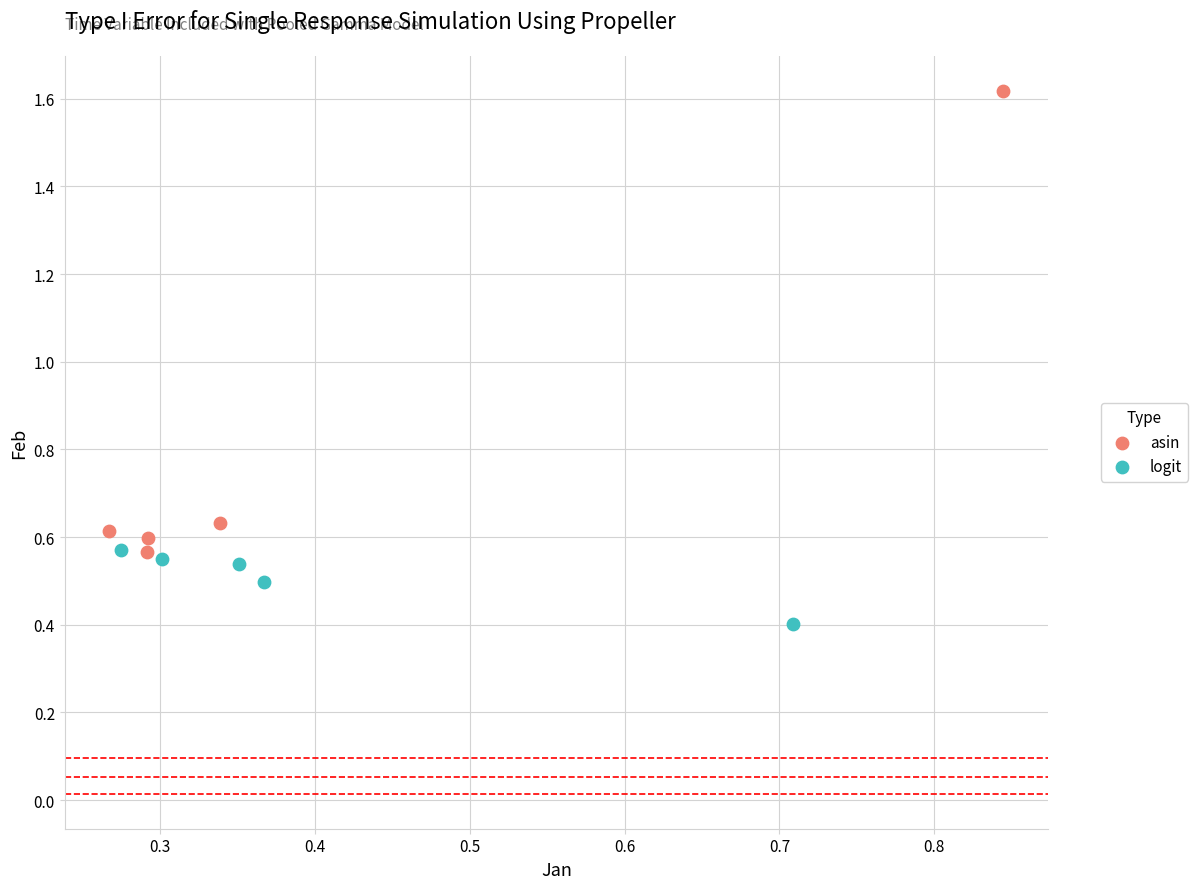

What are all the series names shown in the legend?

asin, logit